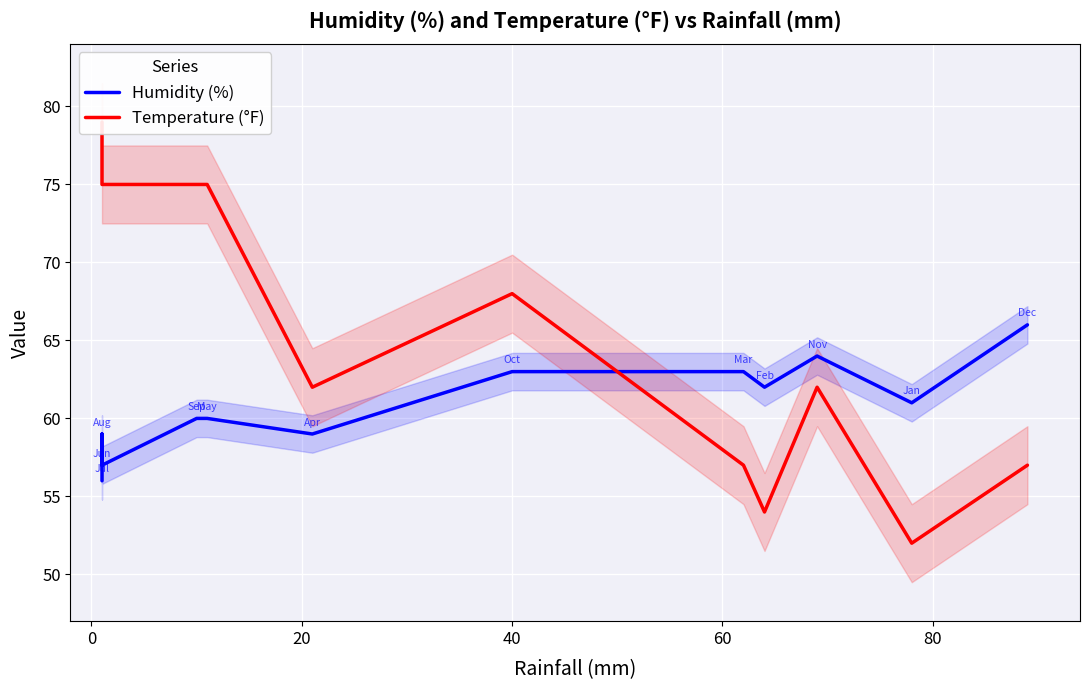

How many intersections are there between Temperature (°F) and Humidity (%)?

1